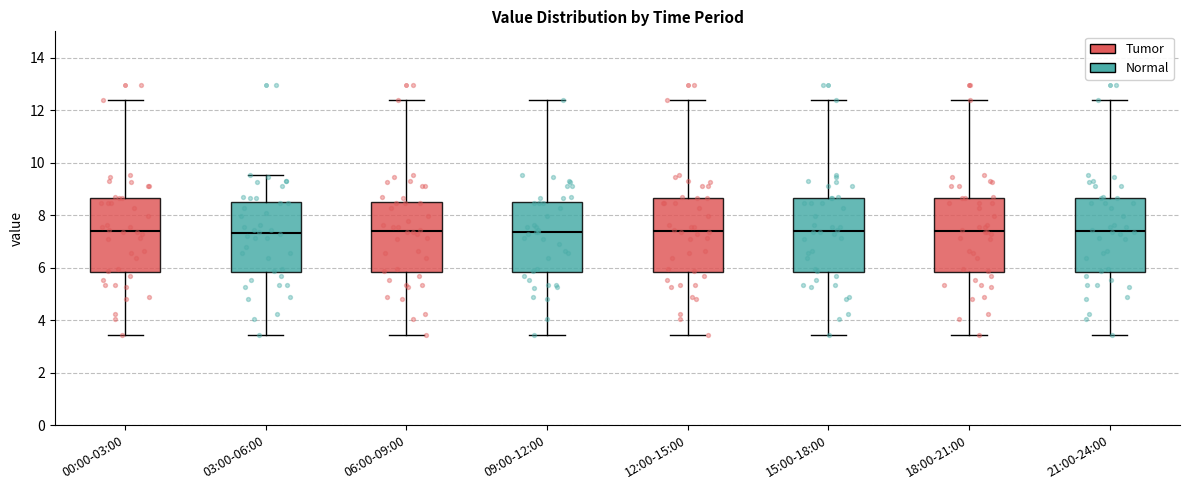

Where is the lower edge of the box for 18:00-21:00 on the y-axis? The values are not printed on the chart, so give them approximately, as read against the axis.

5.8